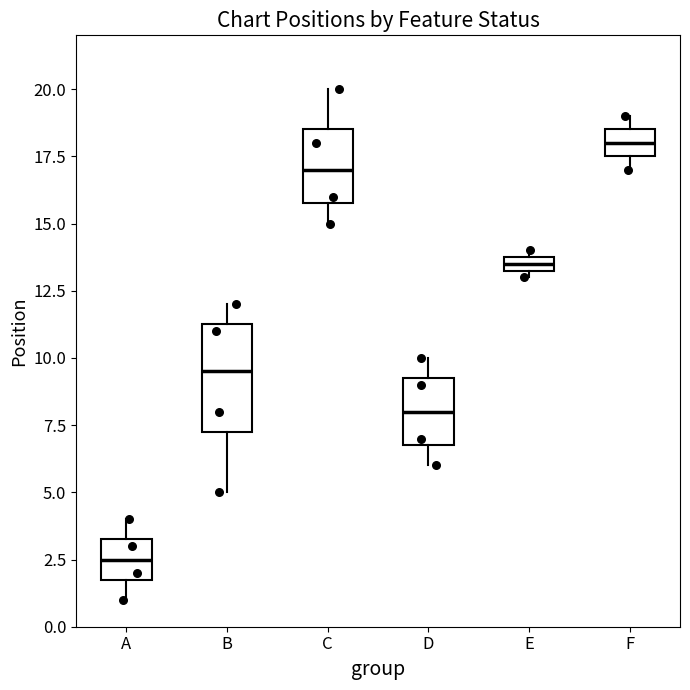

Which box's median line is the highest?

F